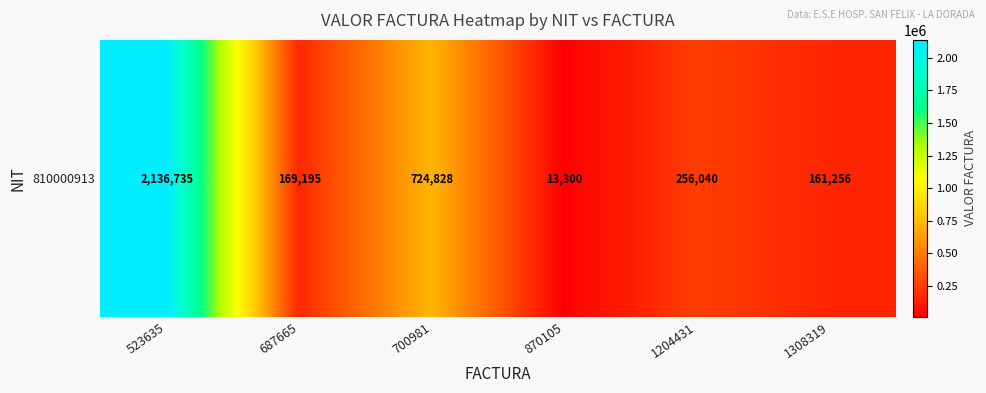

What is the sum of the values at 523635 and 687665?

2305930